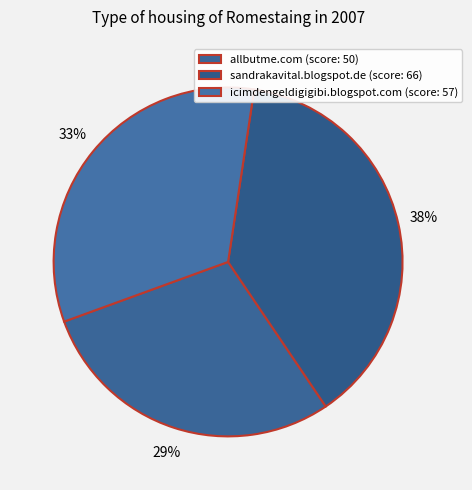

To the nearest percent, what is the combined percentage of allbutme.com and sandrakavital.blogspot.de?

67%